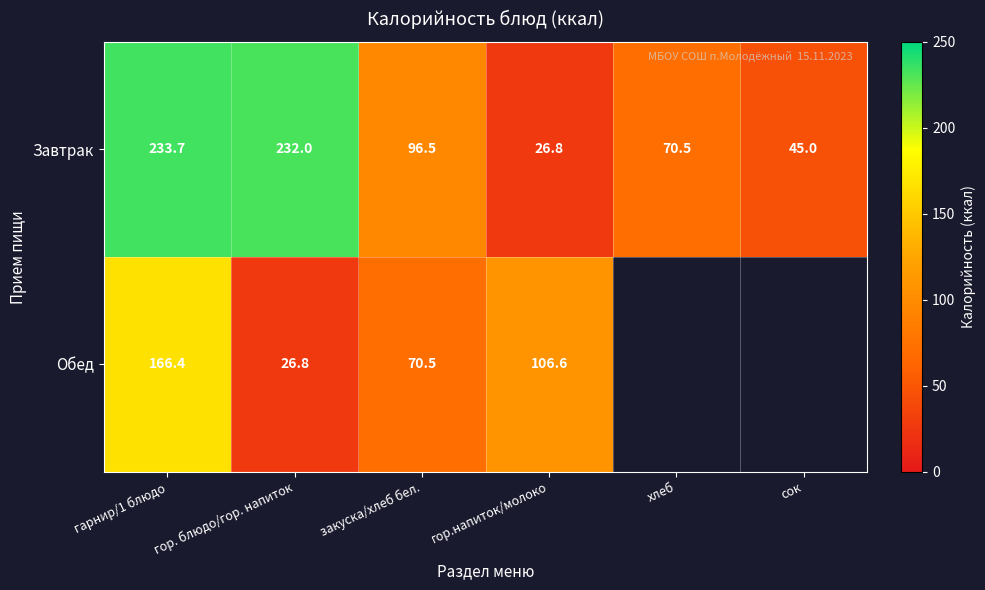

What is the difference between the highest and lowest values at гор.напиток/молоко?

79.8